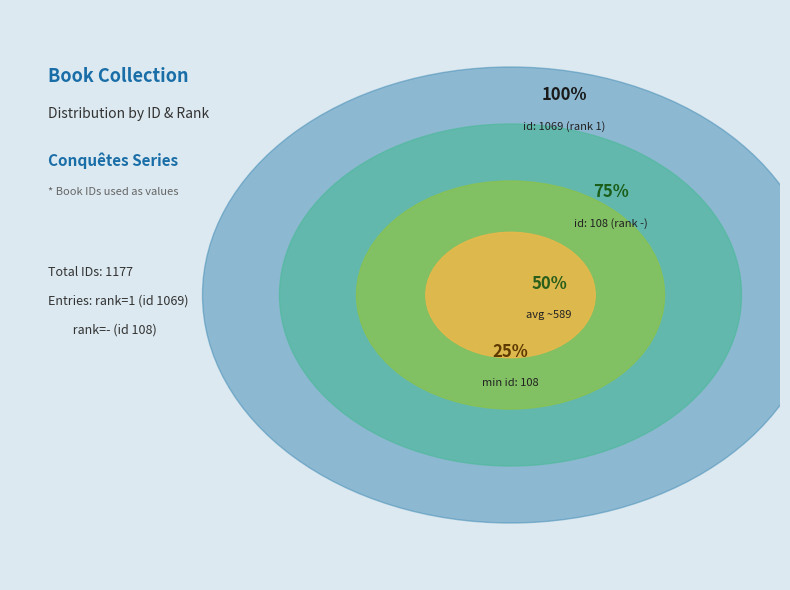

How many segments does this pie chart have?

2